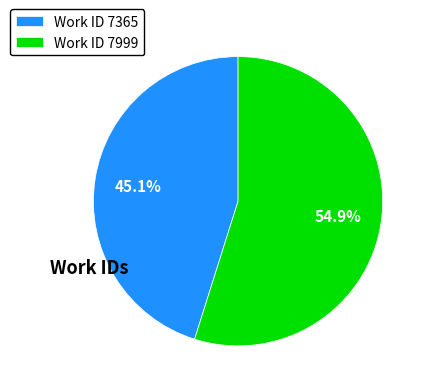

Which category accounts for the majority?

Work ID 7999